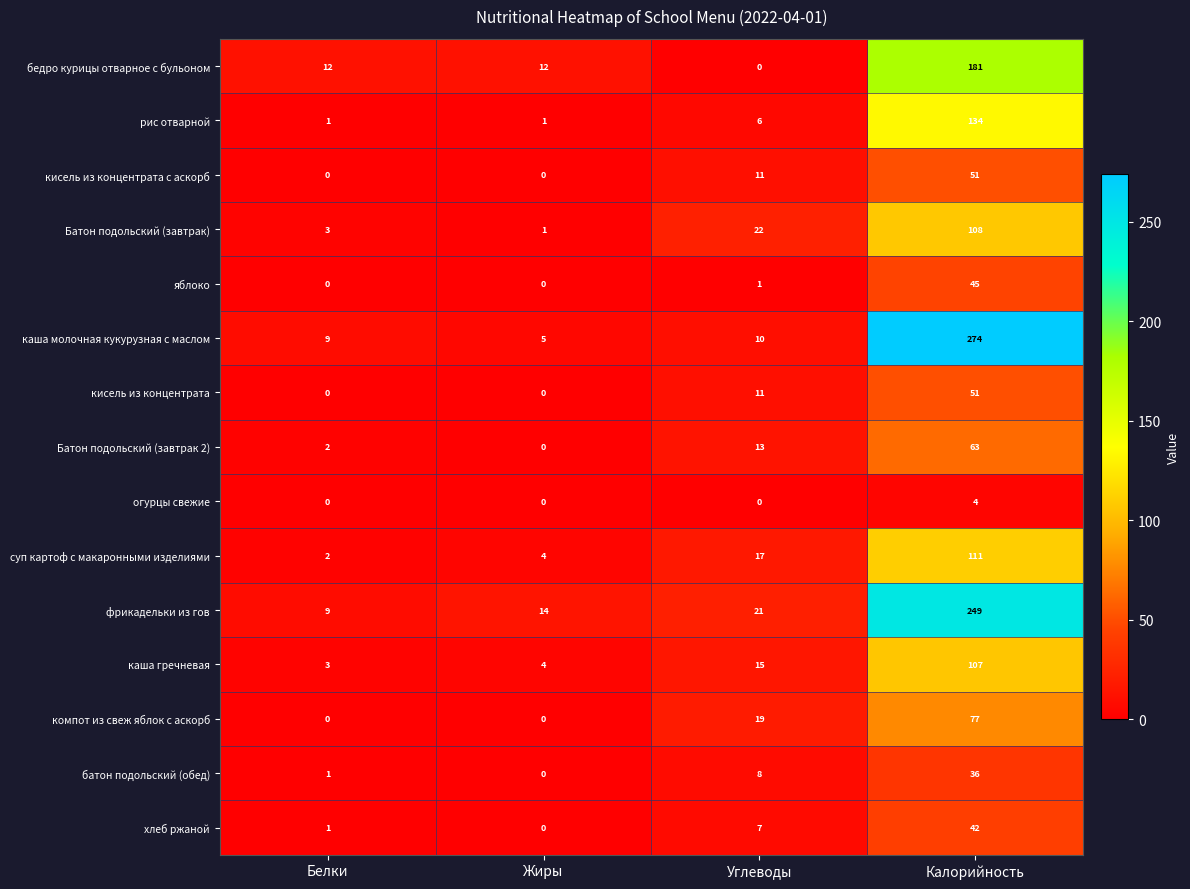

List the labels in order of батон подольский (обед) value, largest first.

Калорийность, Углеводы, Белки, Жиры